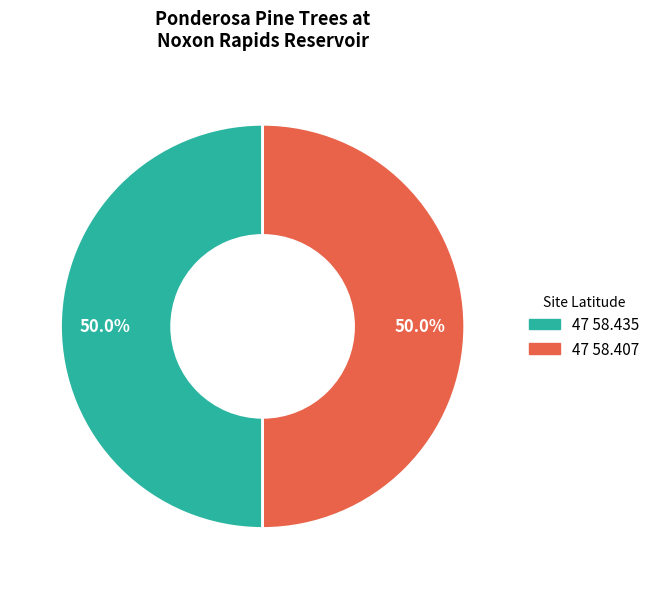

Count the number of slices in the pie.

2